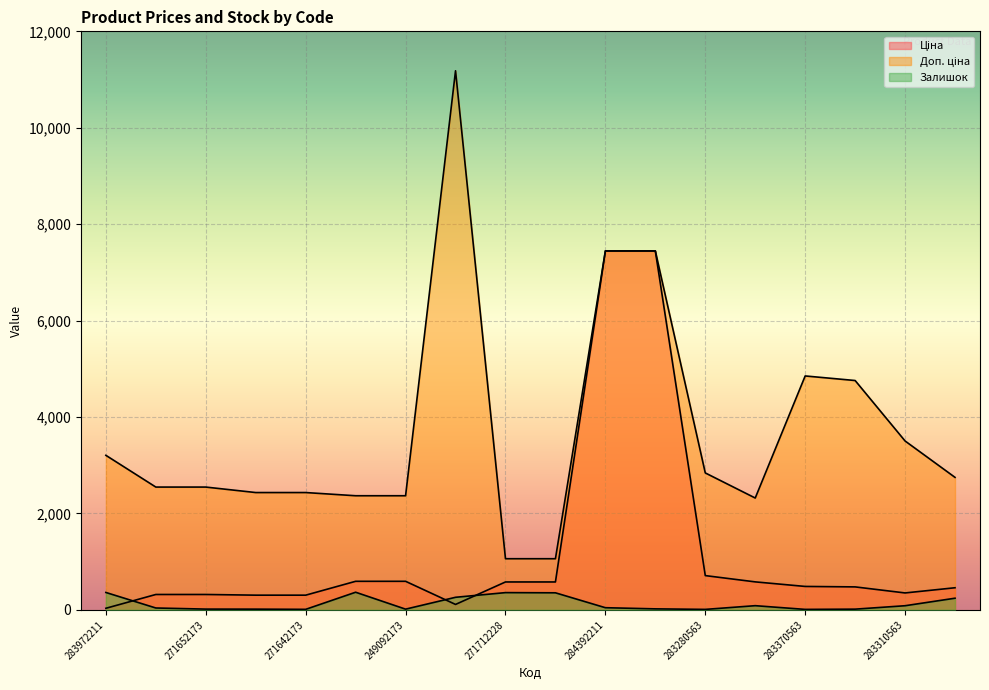

Read the Доп. ціна value at 271642174.

2432.8